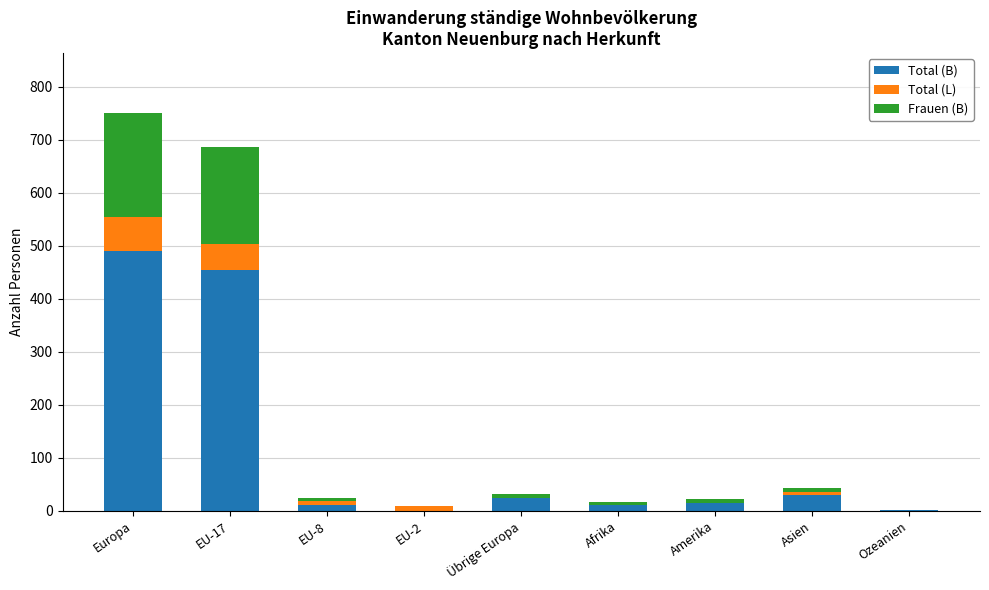

What is the maximum value for Total (B)?

490